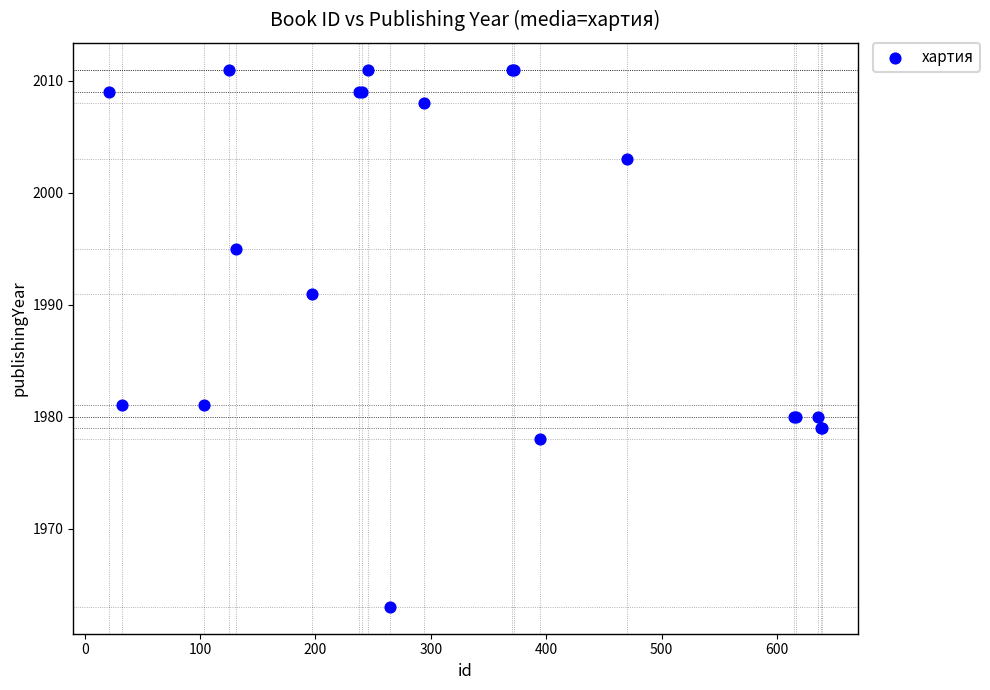

What Y value in the scatter plot is closest to 1987?

1991